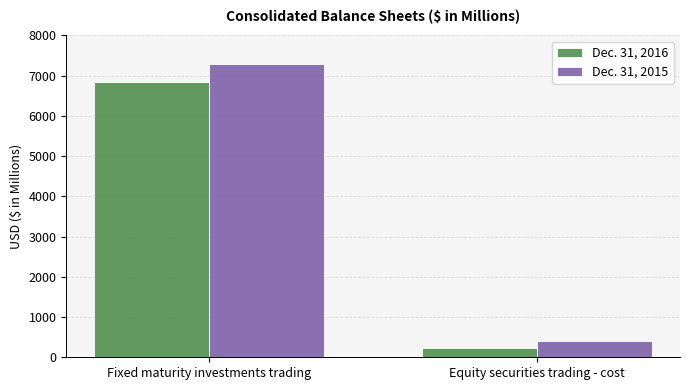

Between Fixed maturity investments trading and Equity securities trading - cost, which series saw the biggest shift?

Dec. 31, 2015